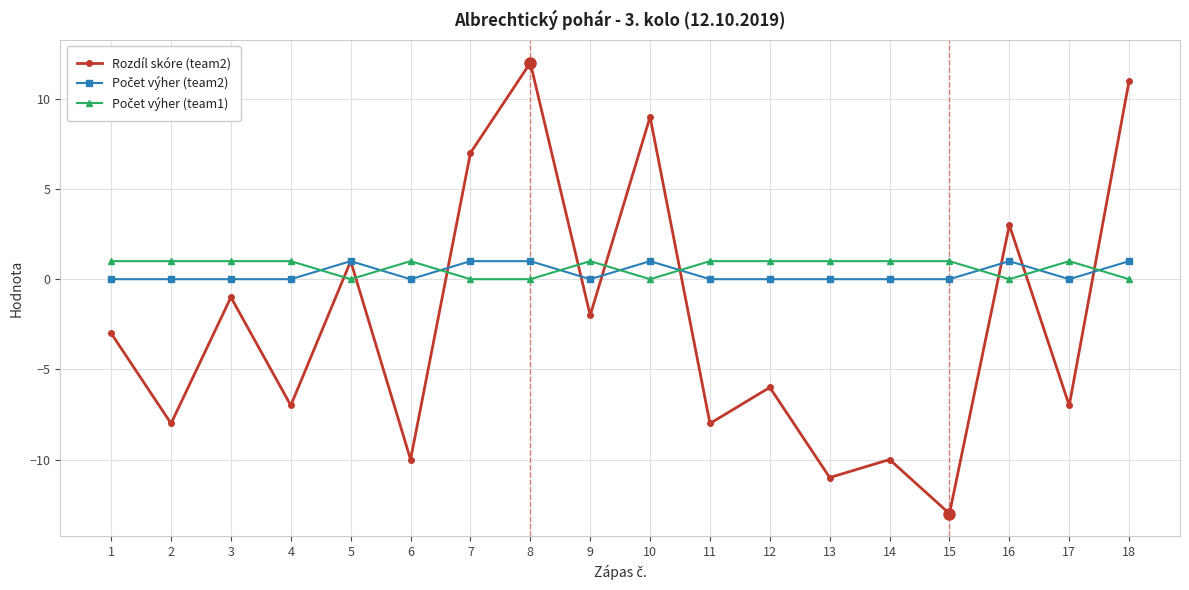

True or false: Rozdíl skóre (team2) has more than 0 points higher than both neighbors.

True